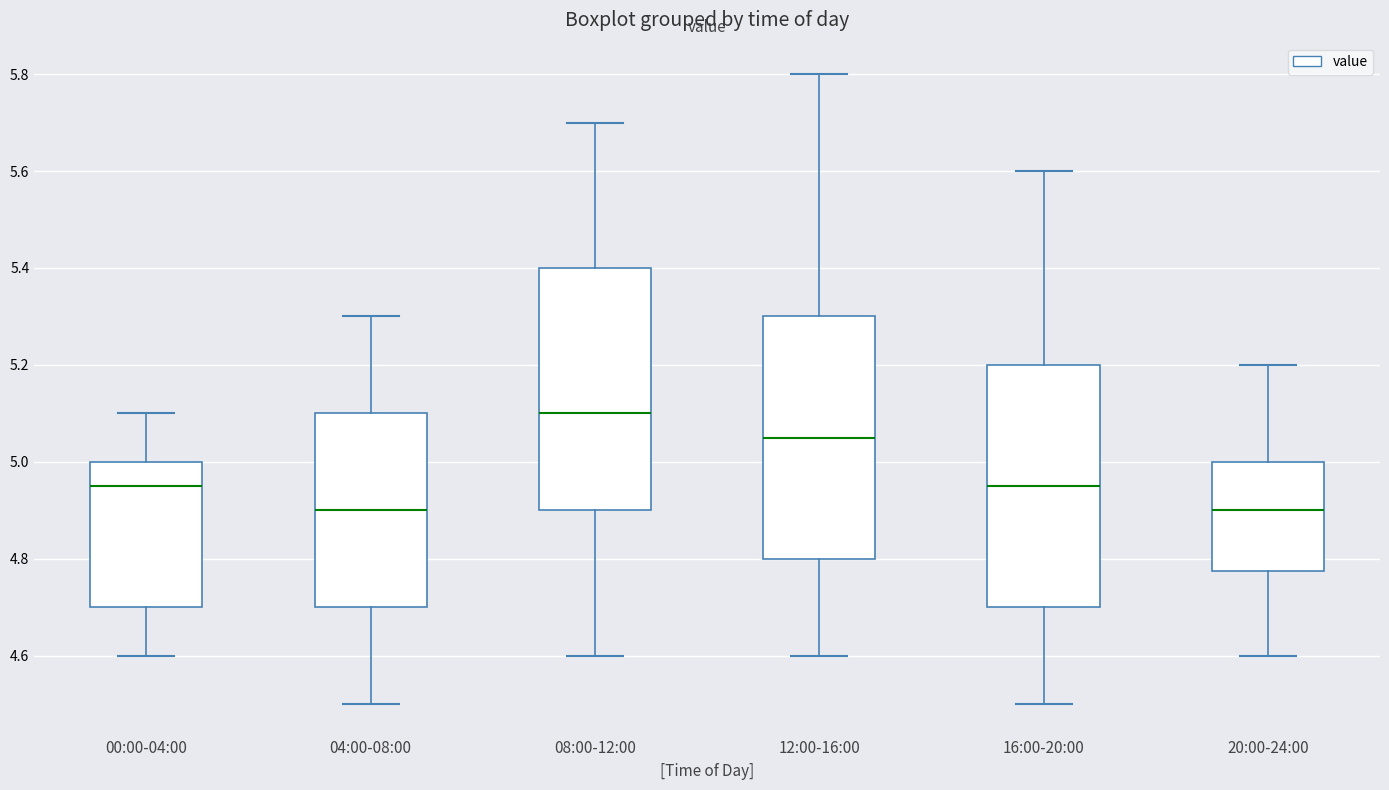

Where does the median line of the box for 20:00-24:00 sit on the y-axis? The values are not printed on the chart, so give them approximately, as read against the axis.

4.90